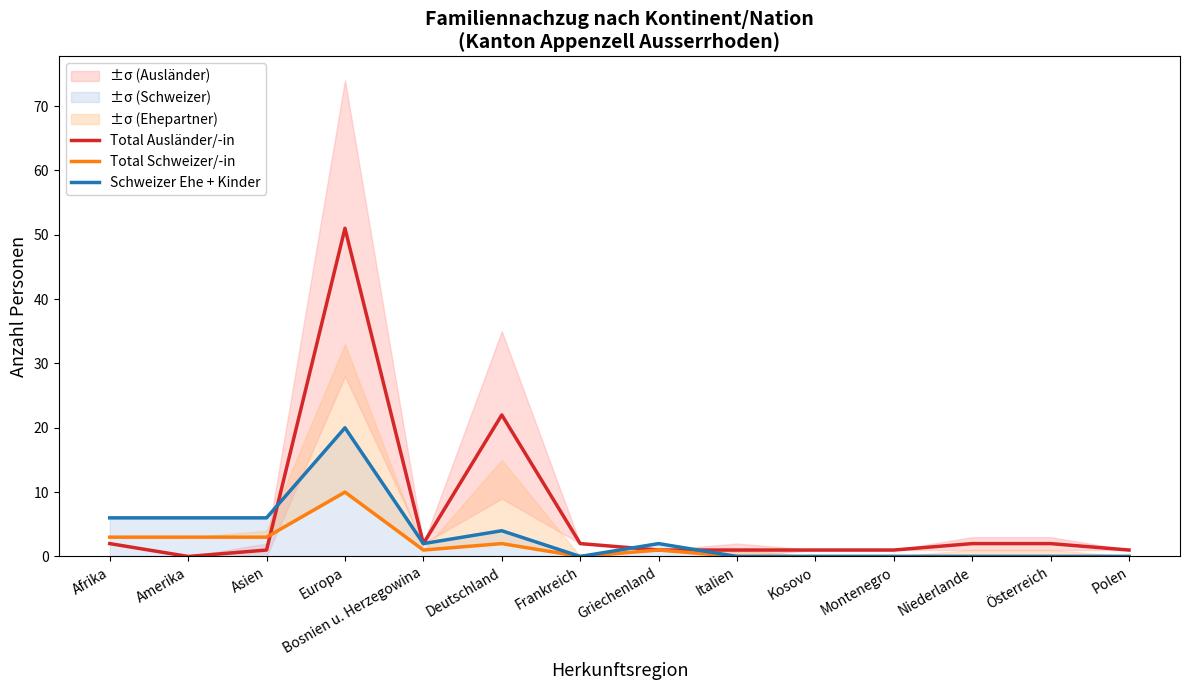

What are all the series names shown in the legend?

Total Ausländer/-in, Total Schweizer/-in, Schweizer Ehe + Kinder